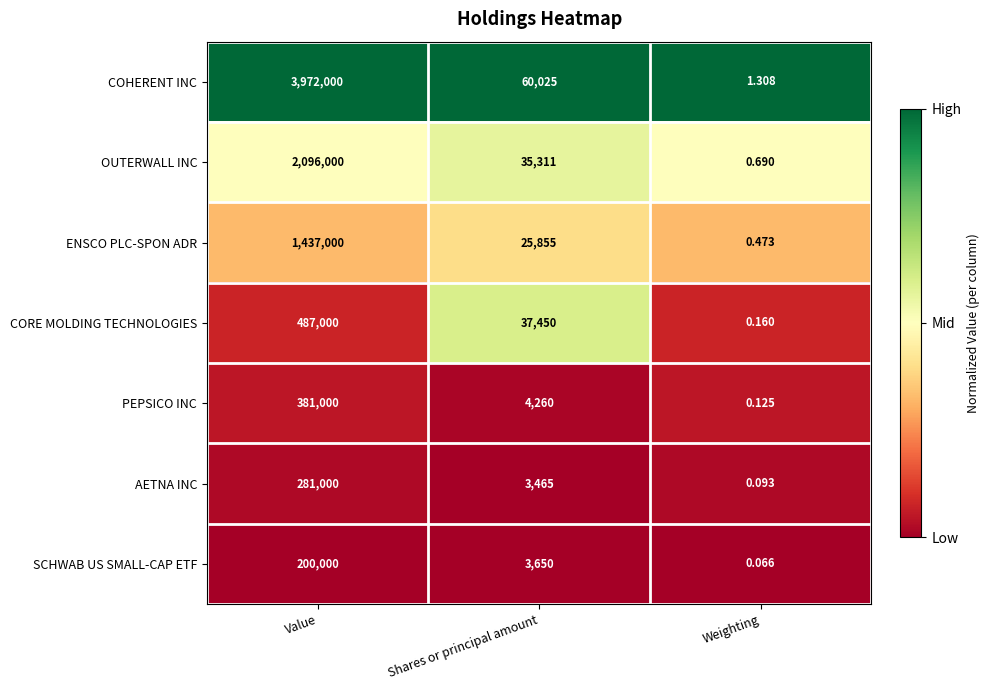

Between Value and Weighting, which series saw the biggest shift?

COHERENT INC